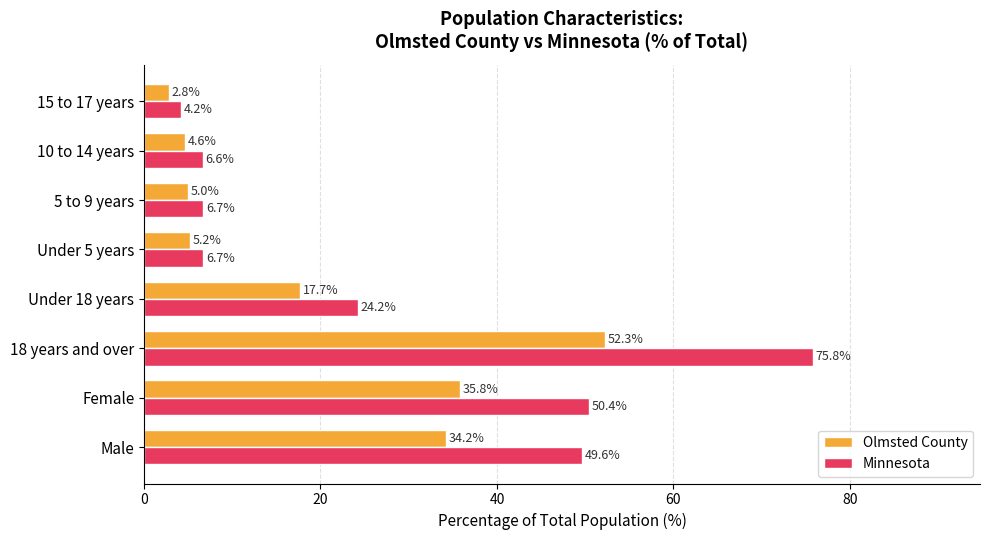

At how many categories does at least one series exceed 29?

3